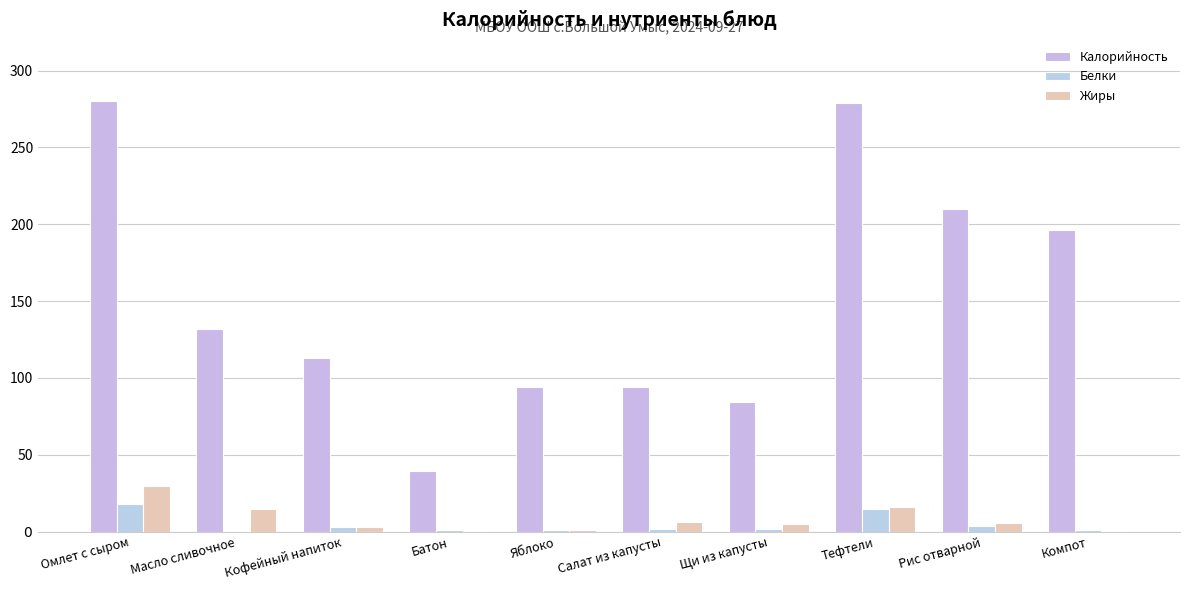

Is the value of Калорийность at Рис отварной greater than the value of Белки at Компот?

Yes